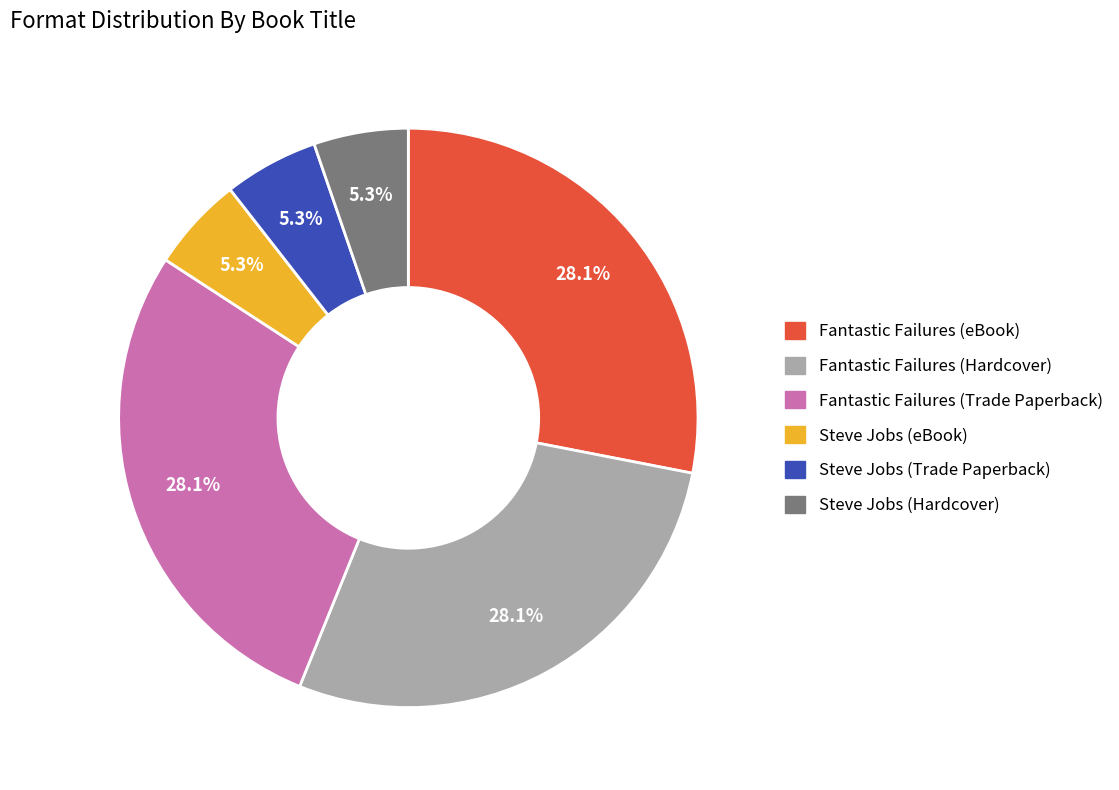

To the nearest percent, what is the combined percentage of Fantastic Failures (Hardcover) and Steve Jobs (eBook)?

33%